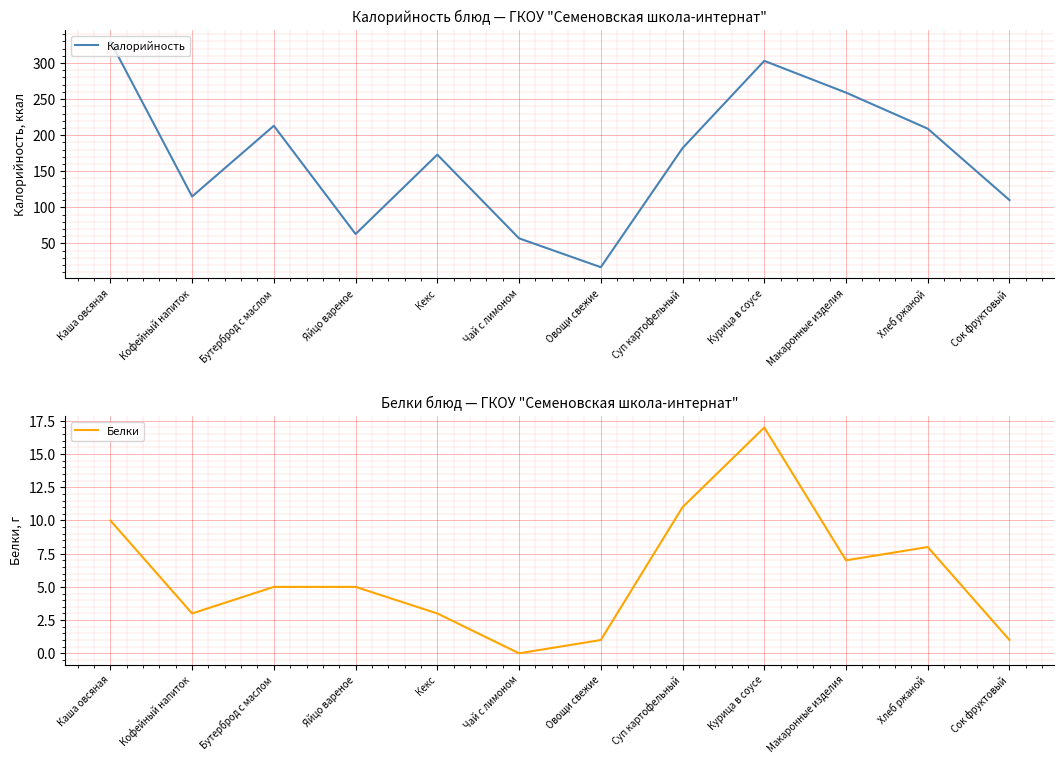

What is the difference between the second highest and minimum values in the Белки series?

11